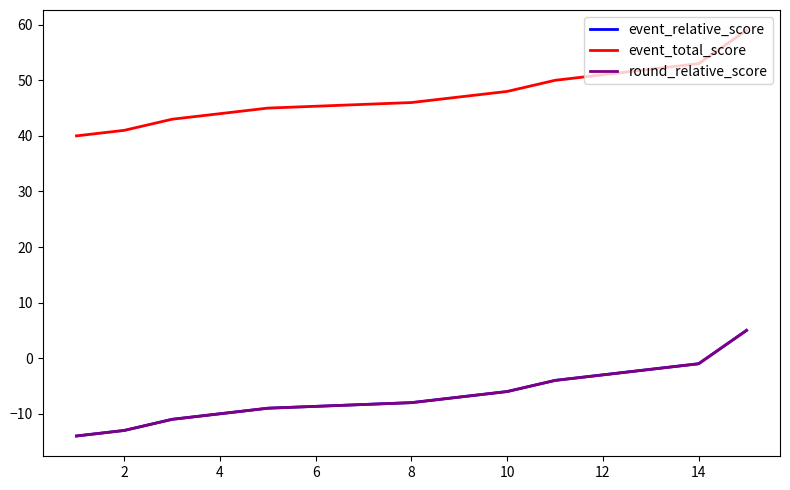

What is the minimum value for event_total_score?

40